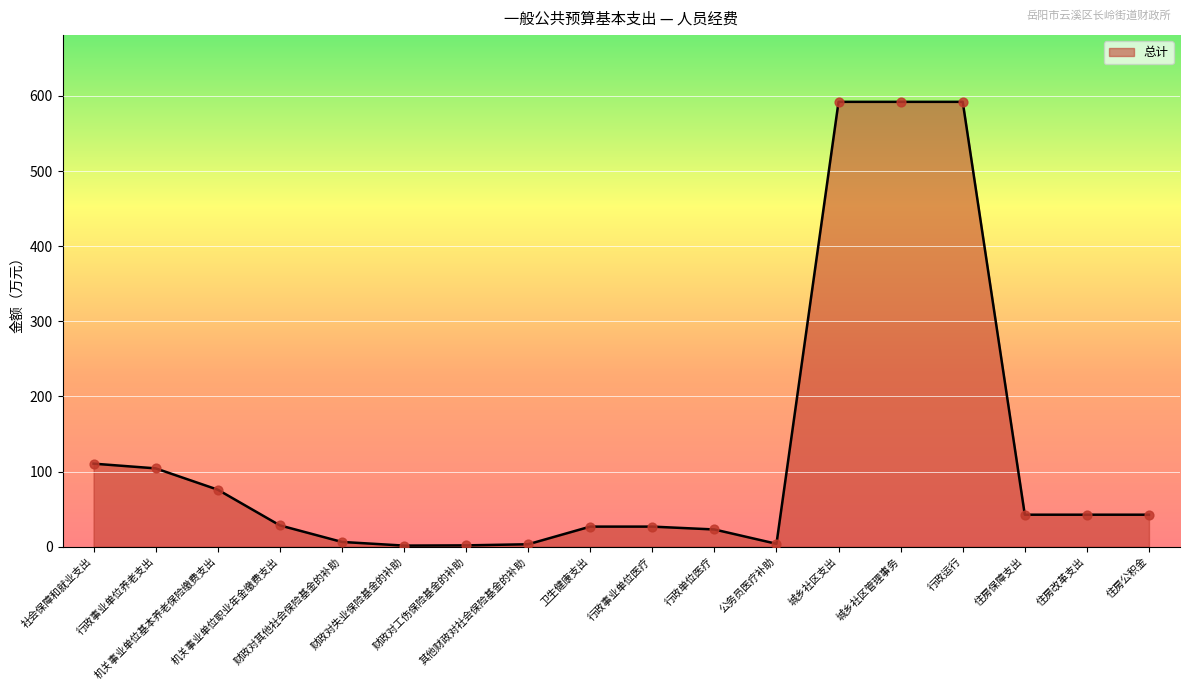

Which has a higher value, 住房改革支出 or 其他财政对社会保险基金的补助?

住房改革支出